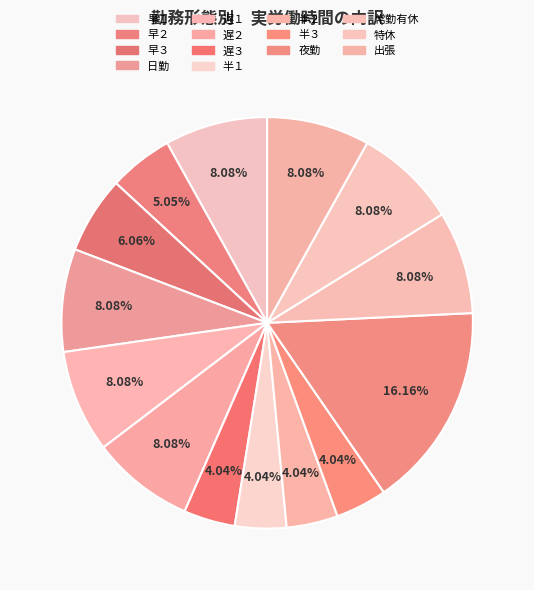

How many slices are in this pie chart?

14